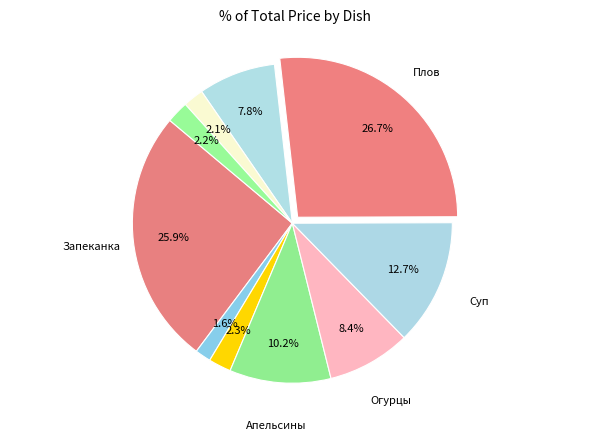

How many slices are in this pie chart?

10